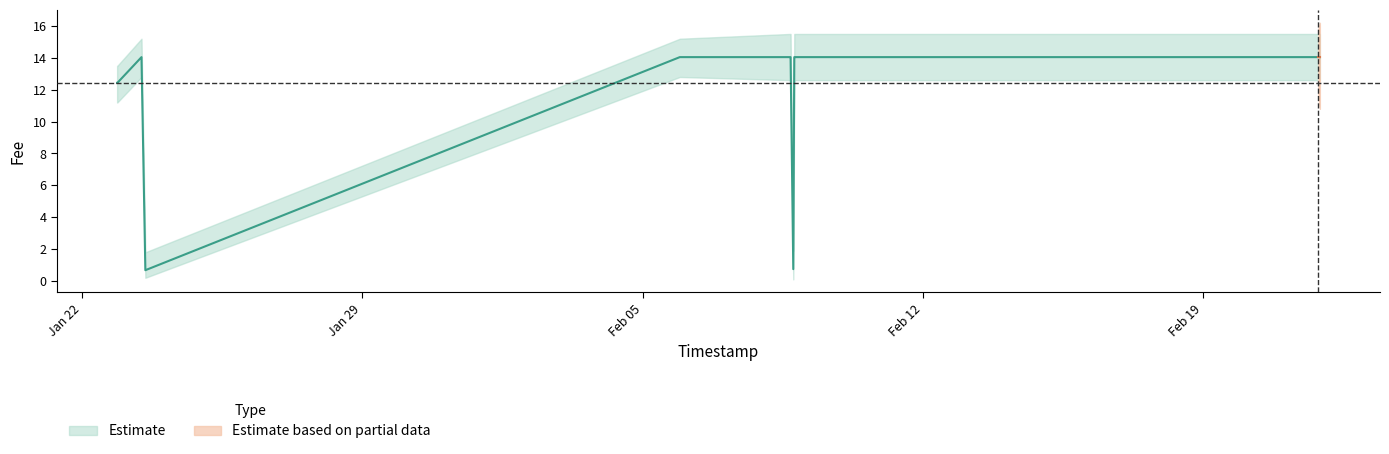

Reading left to right, what are all the values shown in this chart?

2019-01-22 21:06:50=12.4	2019-01-22 21:15:40=12.4	2019-01-23 11:43:47=14.0	2019-01-23 14:02:18=0.7	2019-02-05 22:17:44=14.0	2019-02-08 16:27:47=14.0	2019-02-08 16:34:09=14.0	2019-02-08 16:40:19=14.0	2019-02-08 18:17:17=0.7	2019-02-08 18:53:00=14.0	2019-02-08 18:55:19=14.0	2019-02-08 20:01:44=14.0	2019-02-21 20:56:22=14.0	2019-02-21 21:49:38=14.0